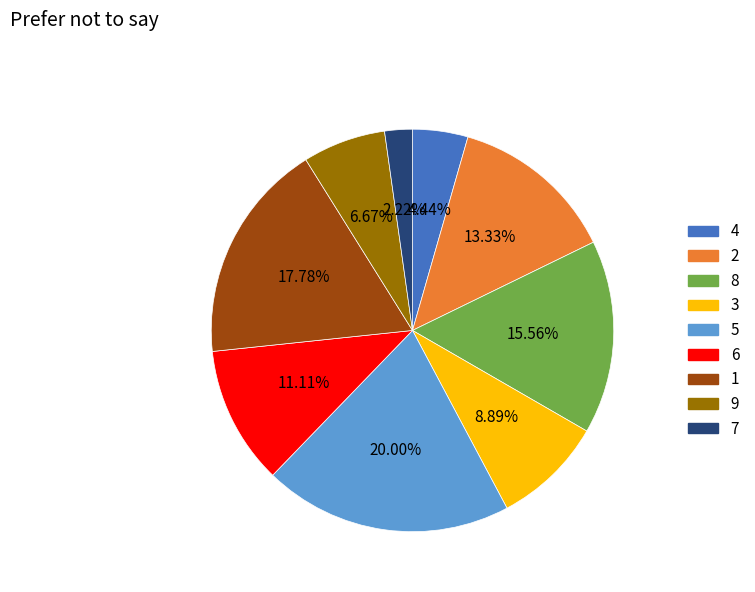

What percentage is NOT represented by 3?

91.1%